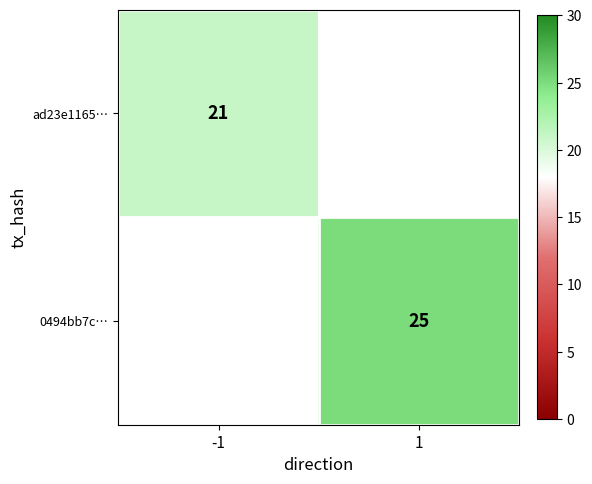

The ad23e1165… series shows 21 at -1. True or false?

True